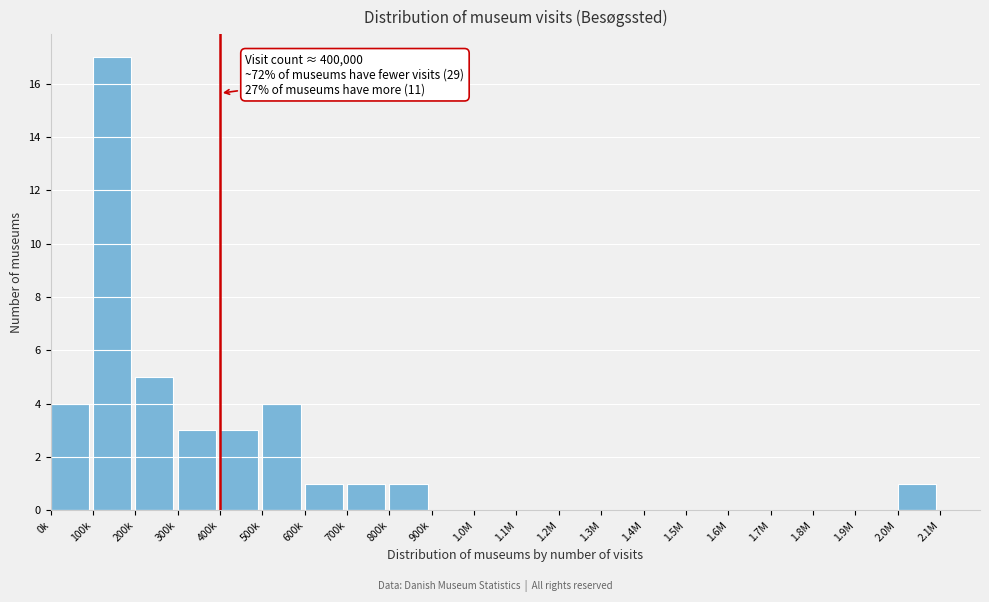

Reading left to right, what are all the values shown in this chart?

0k=4	100k=17	200k=5	300k=3	400k=3	500k=4	600k=1	700k=1	800k=1	900k=0	1.0M=0	1.1M=0	1.2M=0	1.3M=0	1.4M=0	1.5M=0	1.6M=0	1.7M=0	1.8M=0	1.9M=0	2.0M=1